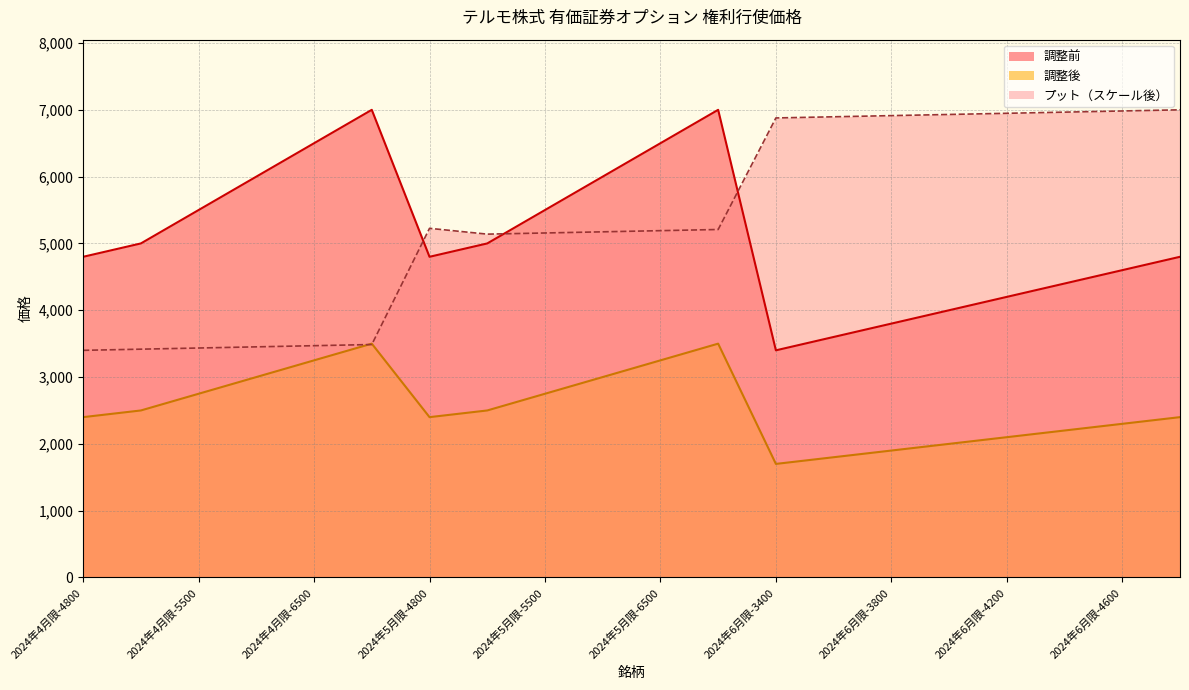

List the labels in order of 調整前 value, smallest first.

2024年6月限-3400, 2024年6月限-3600, 2024年6月限-3800, 2024年6月限-4000, 2024年6月限-4200, 2024年6月限-4400, 2024年6月限-4600, 2024年4月限-4800, 2024年5月限-4800, 2024年6月限-4800, 2024年4月限-5000, 2024年5月限-5000, 2024年4月限-5500, 2024年5月限-5500, 2024年4月限-6000, 2024年5月限-6000, 2024年4月限-6500, 2024年5月限-6500, 2024年4月限-7000, 2024年5月限-7000